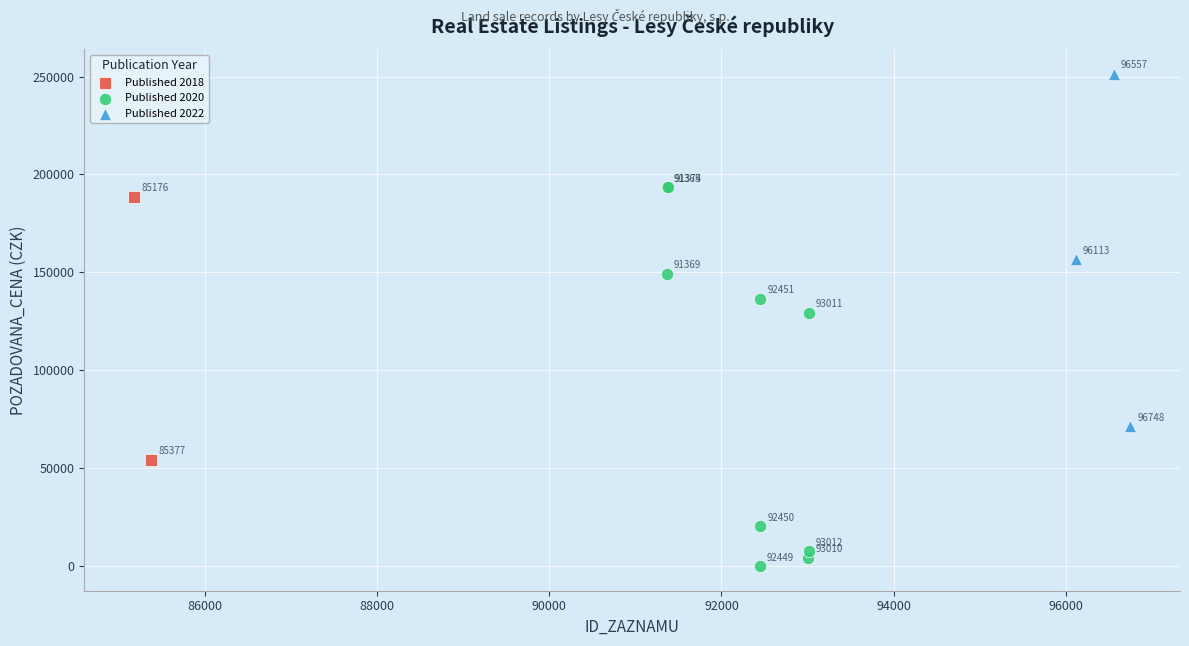

What are all the series names shown in the legend?

Published 2018, Published 2020, Published 2022